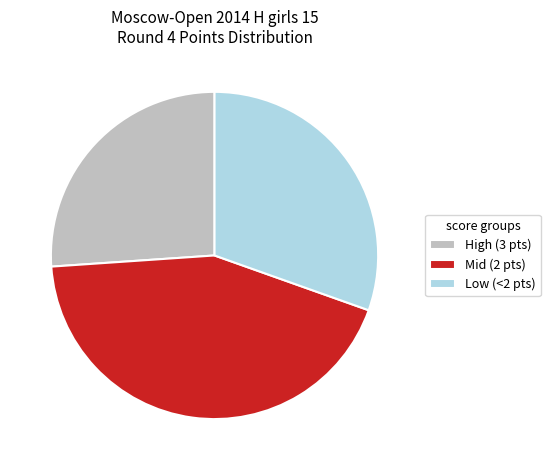

Which slice is the largest?

Mid (2 pts)